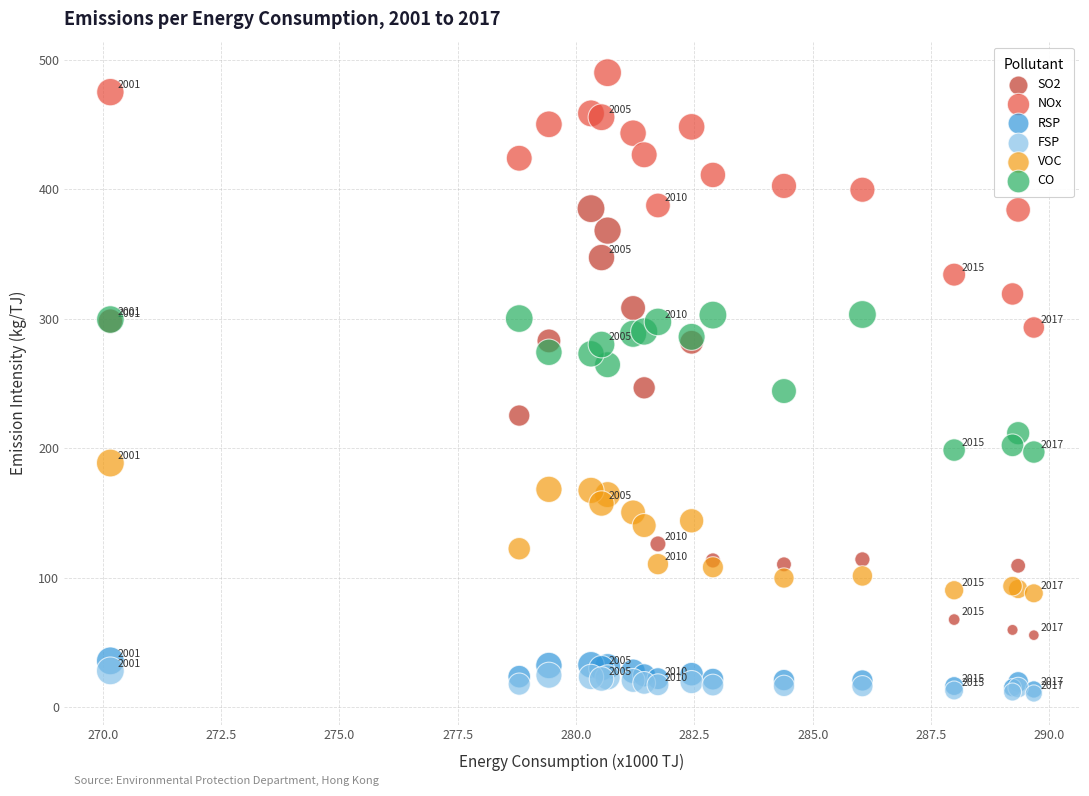

Which series reaches the maximum Y coordinate?

NOx